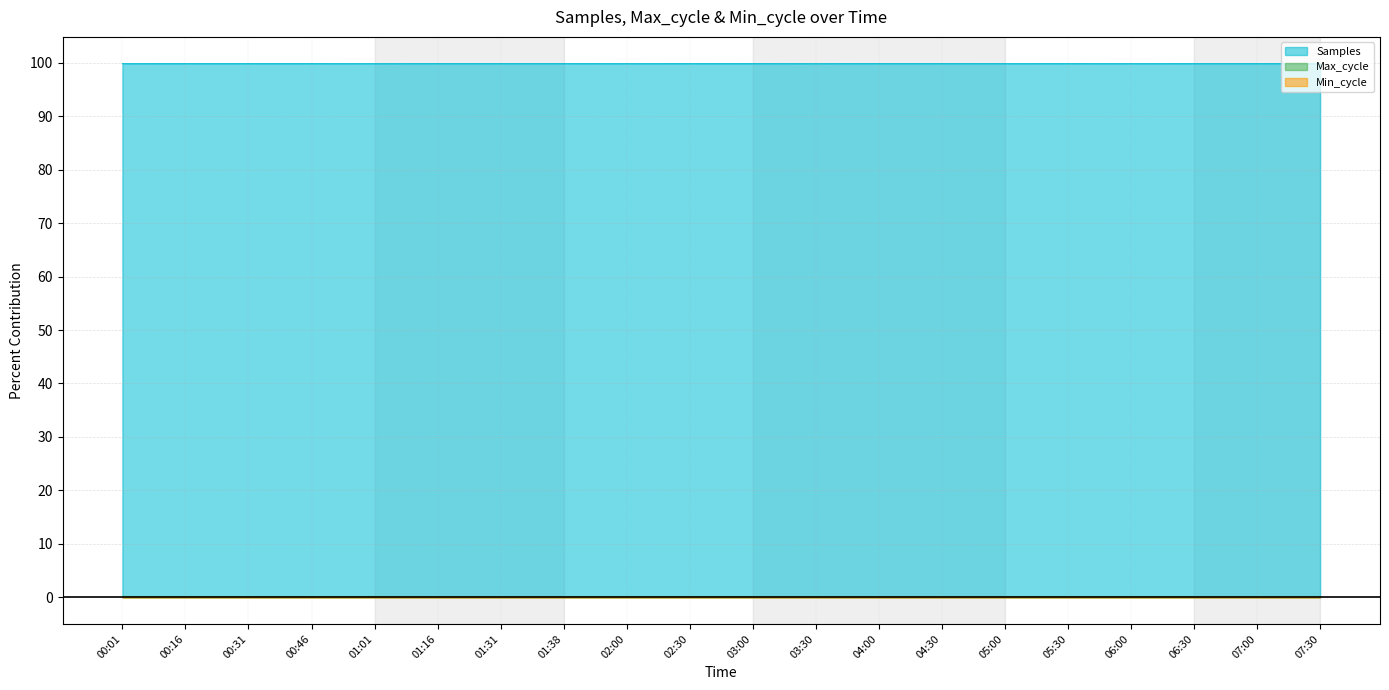

At how many categories does at least one series exceed 0?

20